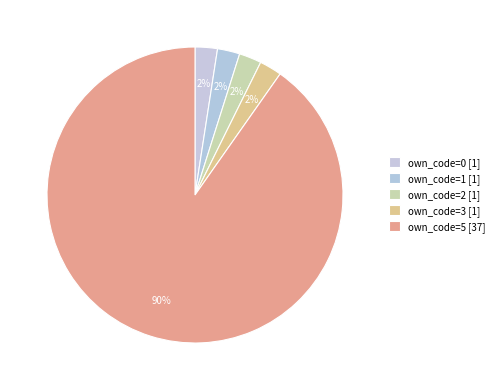

How many slices are in this pie chart?

5